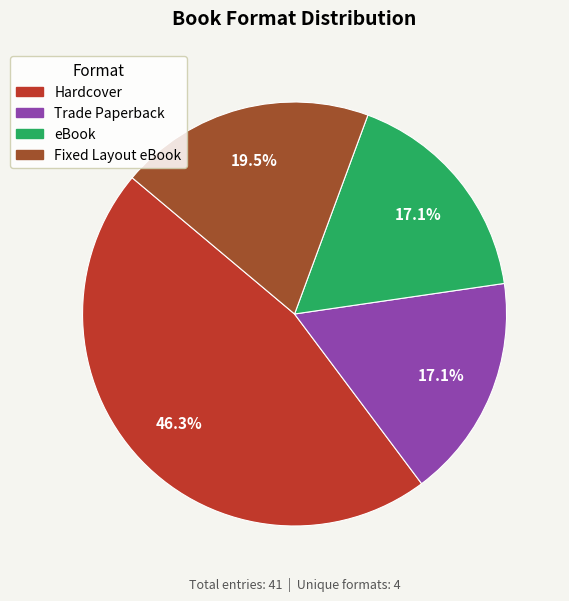

What is the largest slice in the pie chart?

Hardcover